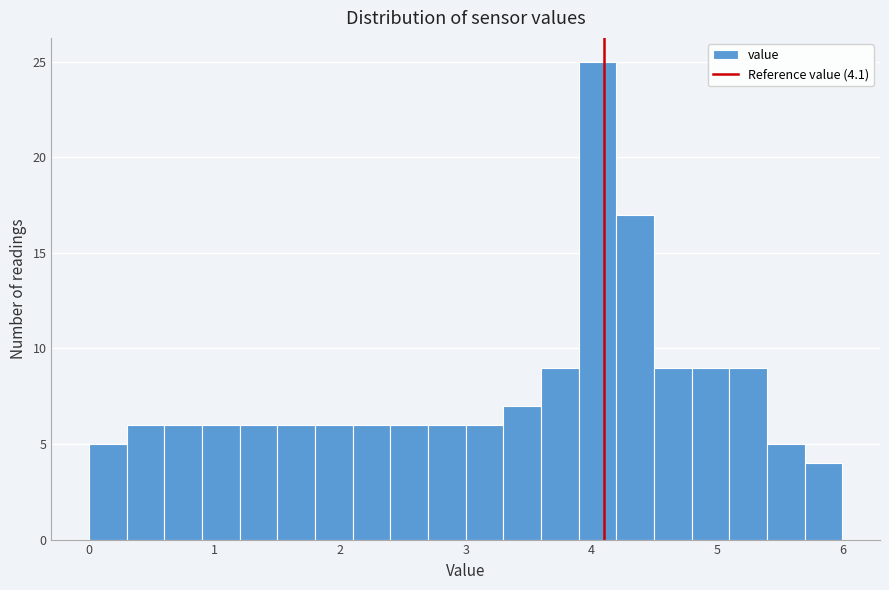

Around what value on the x-axis is the tallest bar? Give the approximate position of its centre, as read against the axis.

4.1